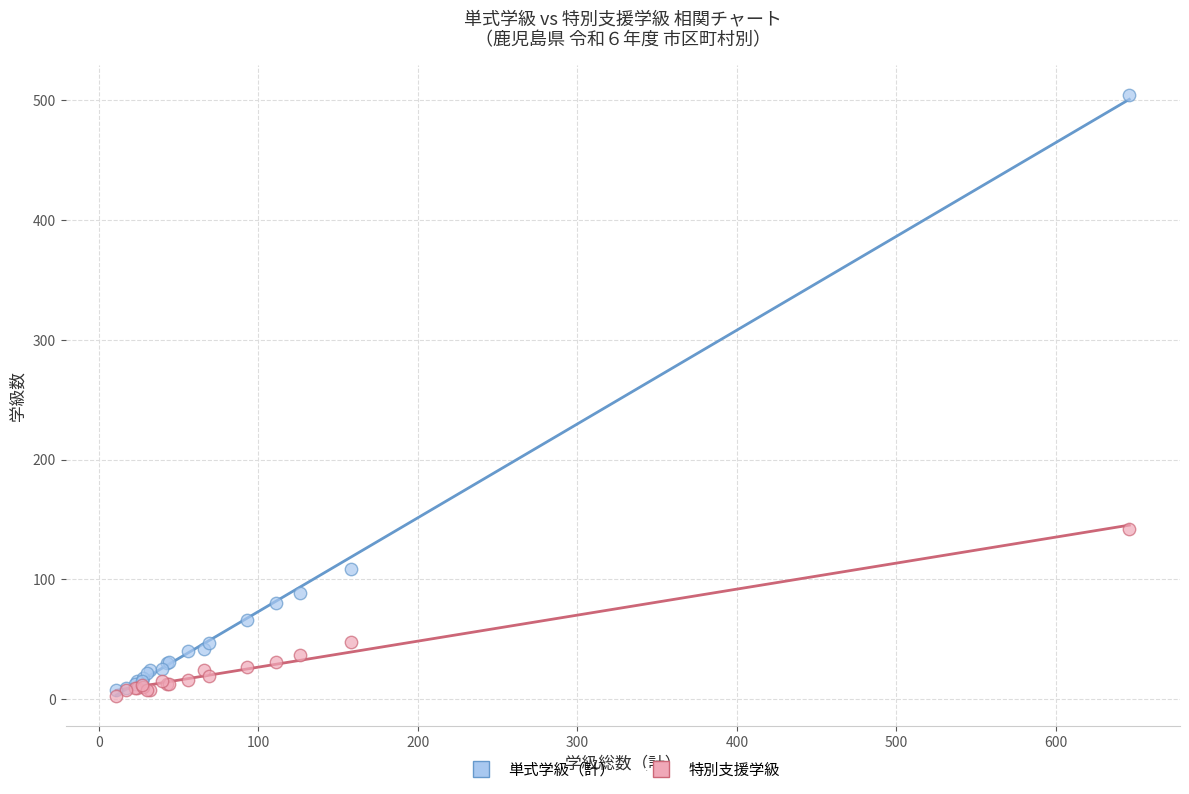

In the 単式学級（計） series, what Y value is closest to 256?

109